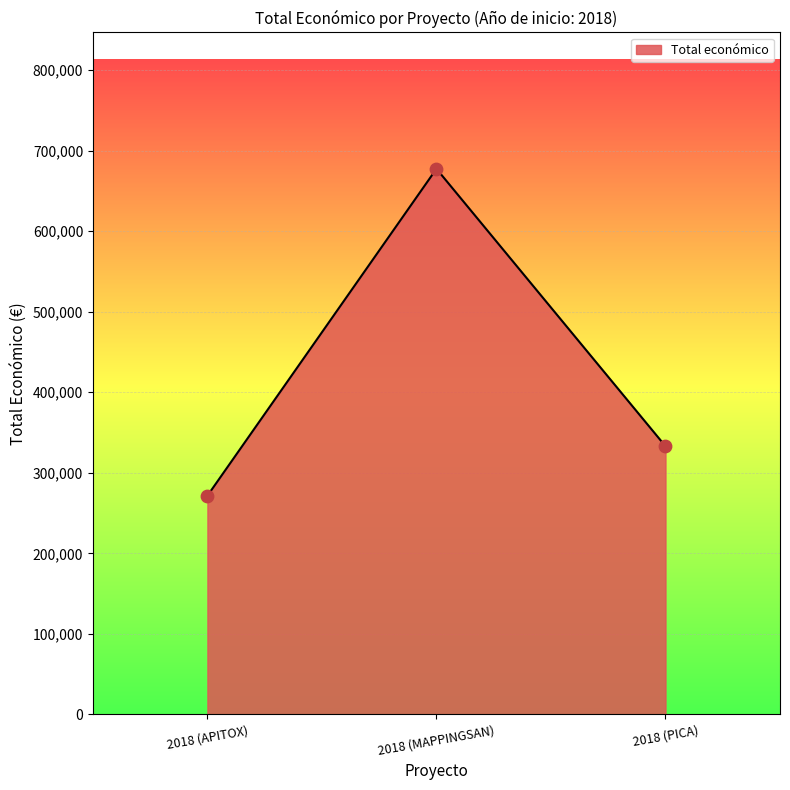

What is the ratio of the value at 2018 (PICA) to the value at 2018 (MAPPINGSAN)?

0.5